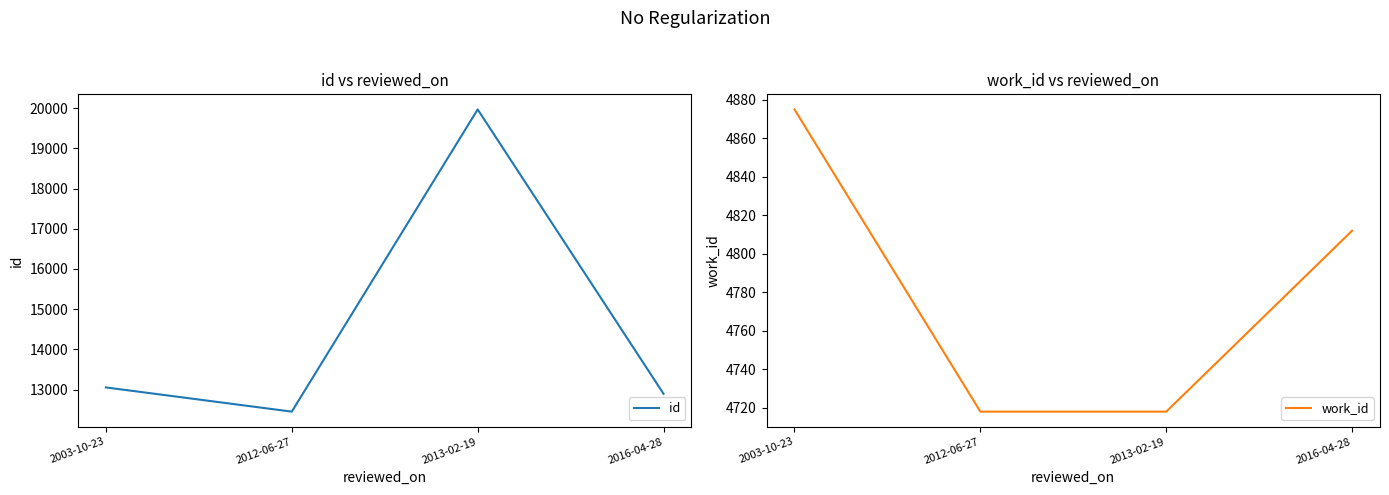

Is the value of id at 2013-02-19 greater than the value of work_id at 2003-10-23?

Yes